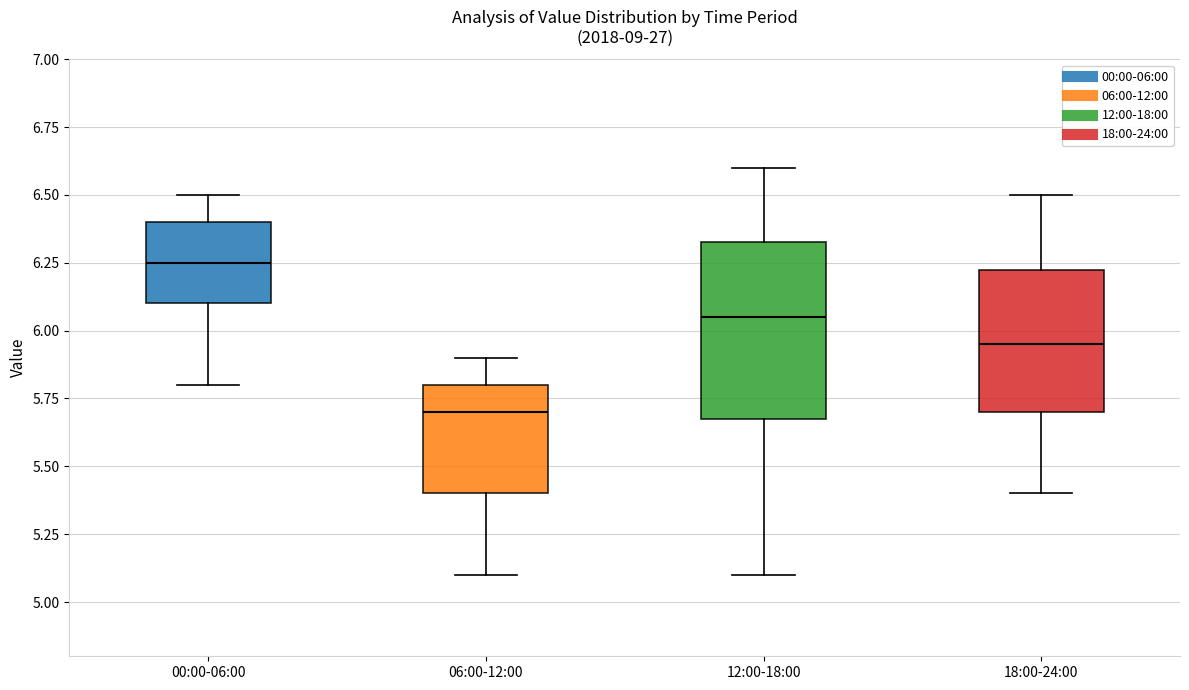

Where does the lower whisker of the box for 00:00-06:00 end on the y-axis? The values are not printed on the chart, so give them approximately, as read against the axis.

5.80